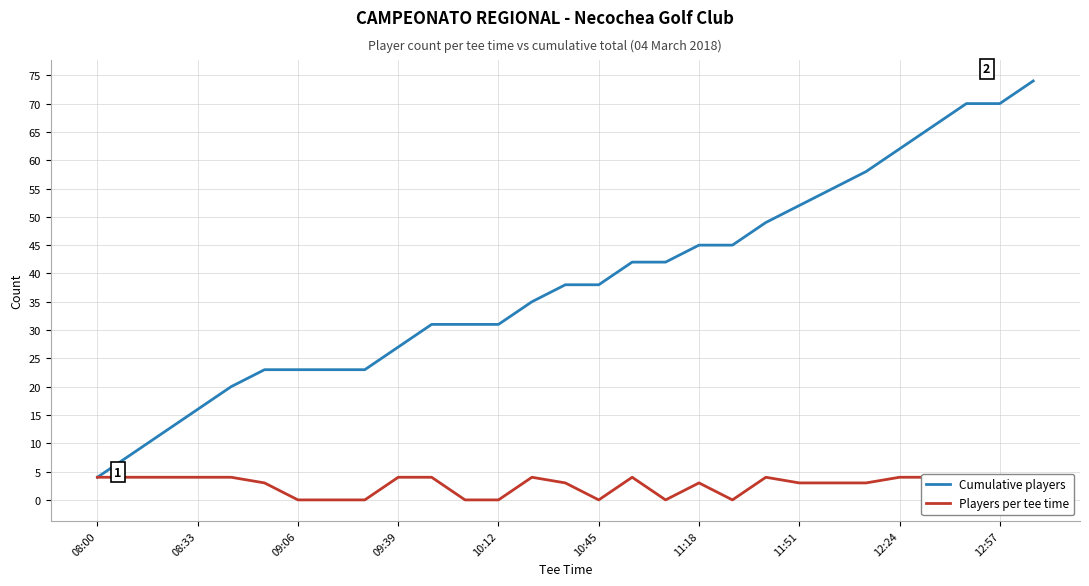

True or false: Cumulative players and Players per tee time cross at least once.

False